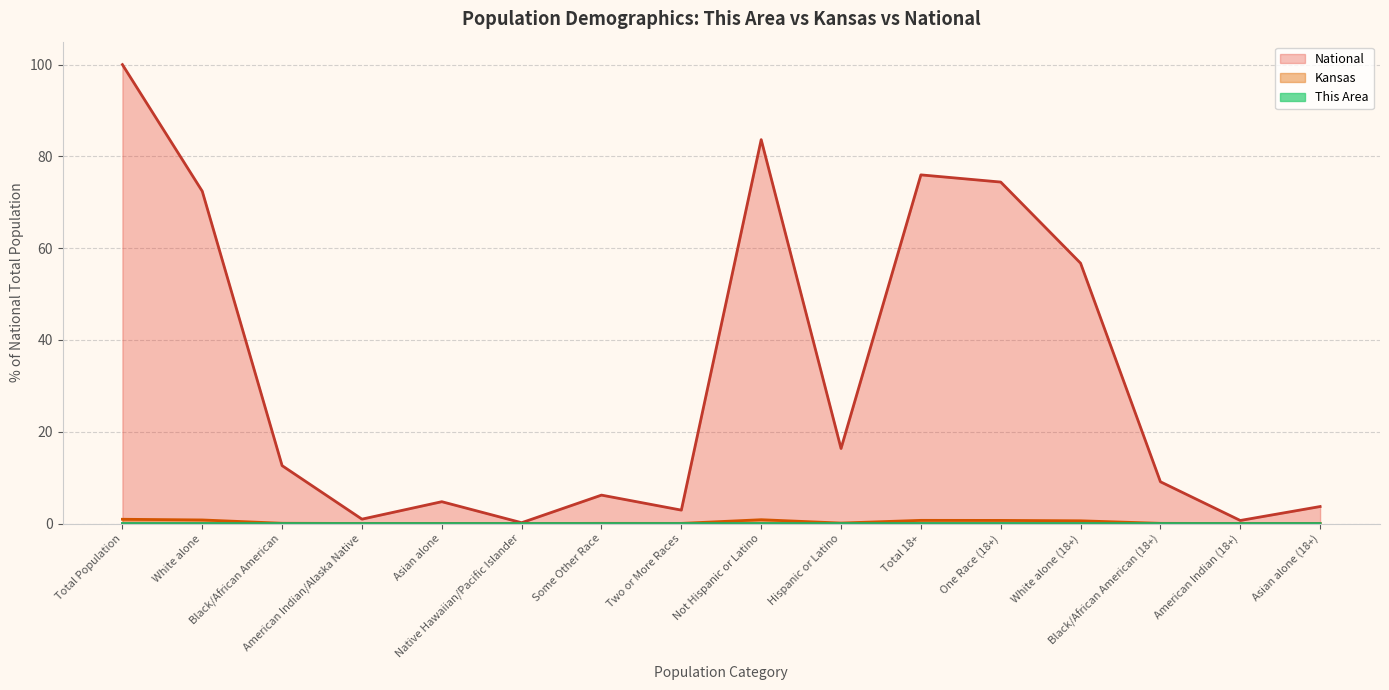

How many lines are shown in the chart?

3